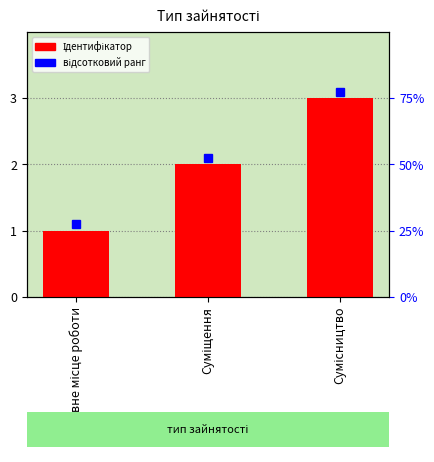

The value at Суміщення is 1. True or false?

False